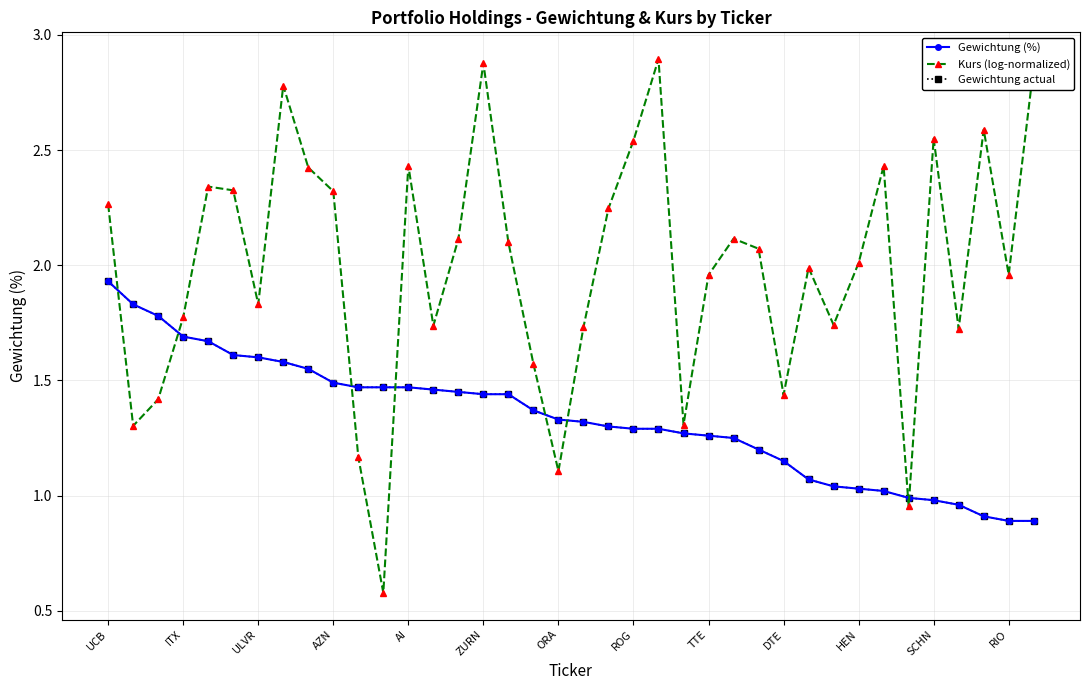

True or false: Kurs (log-normalized) and Gewichtung actual intersect in this chart.

True